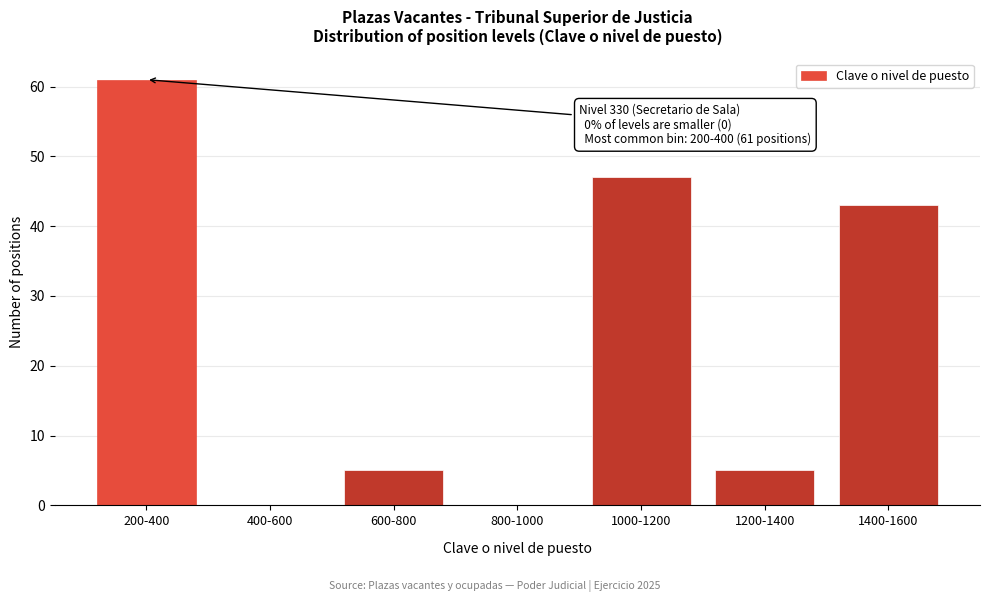

Reading left to right, list all the values displayed in this chart.

200-400=61	400-600=0	600-800=5	800-1000=0	1000-1200=47	1200-1400=5	1400-1600=43